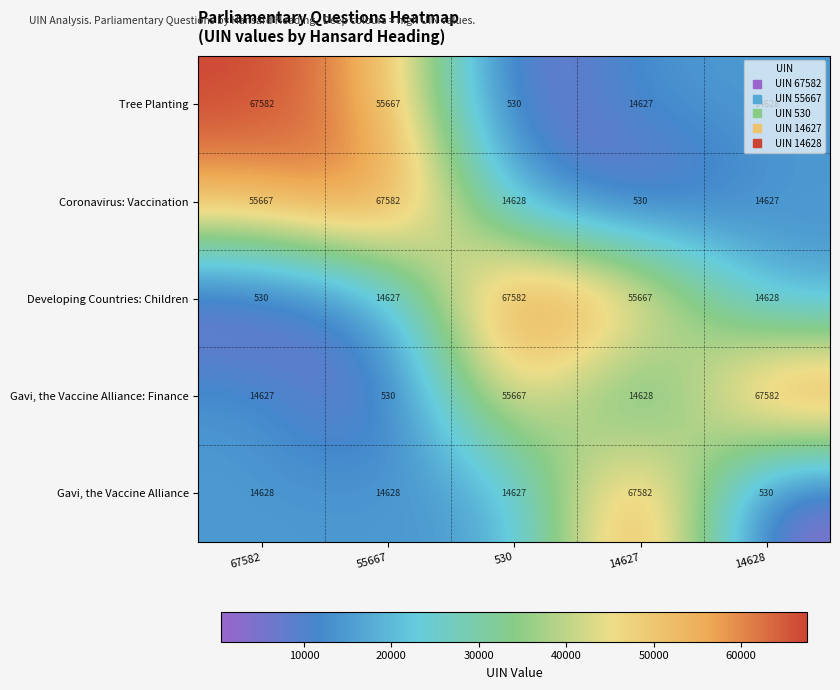

Between 55667 and 14627, which series saw the biggest shift?

Coronavirus: Vaccination